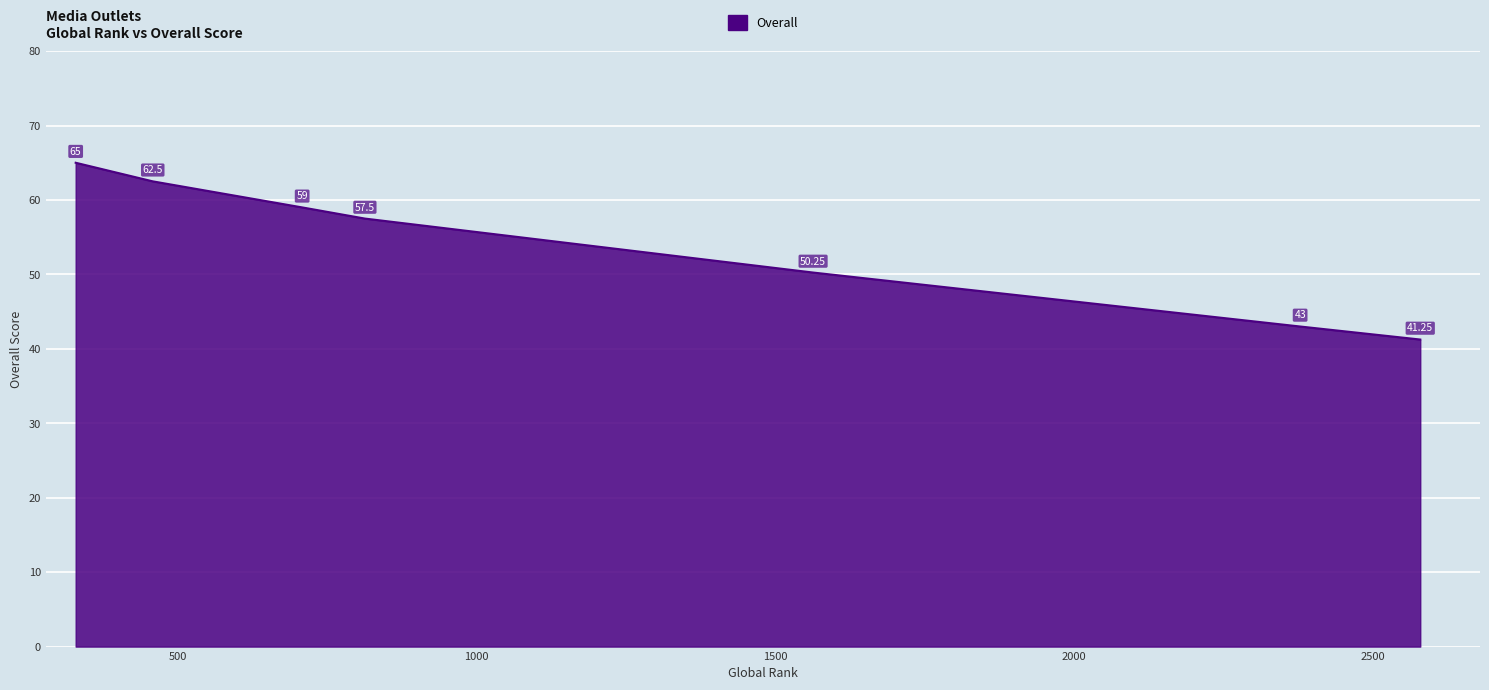

What is the difference between the maximum and second lowest values?

22.0